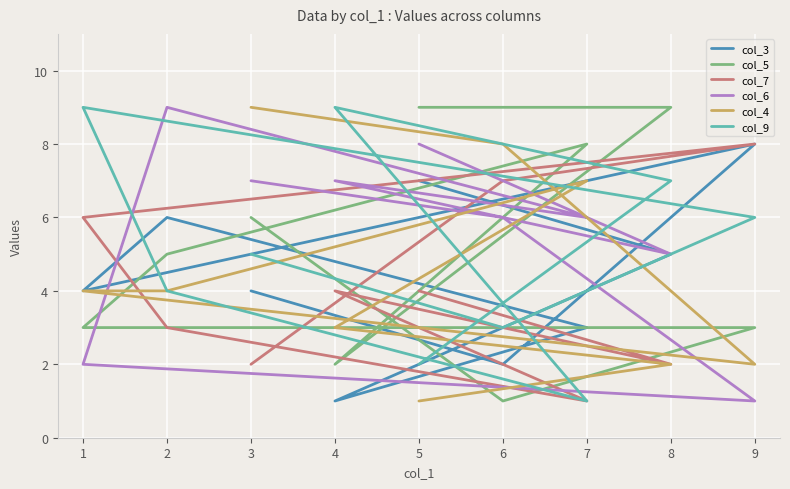

What is the value of the col_6 point at the 6th from the left?

6